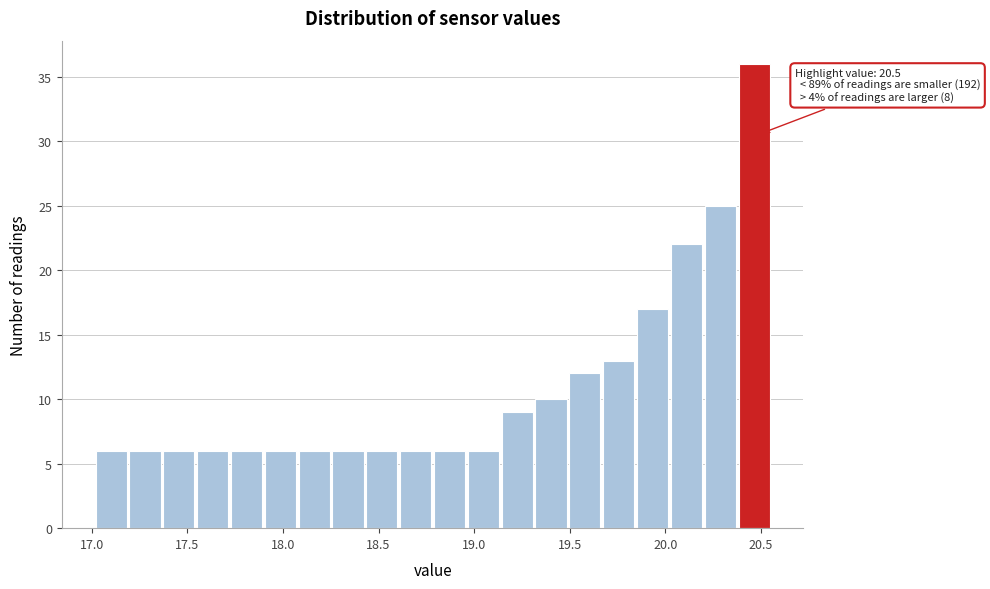

Read against the x-axis, roughly where is the centre of the tallest bar?

20.45